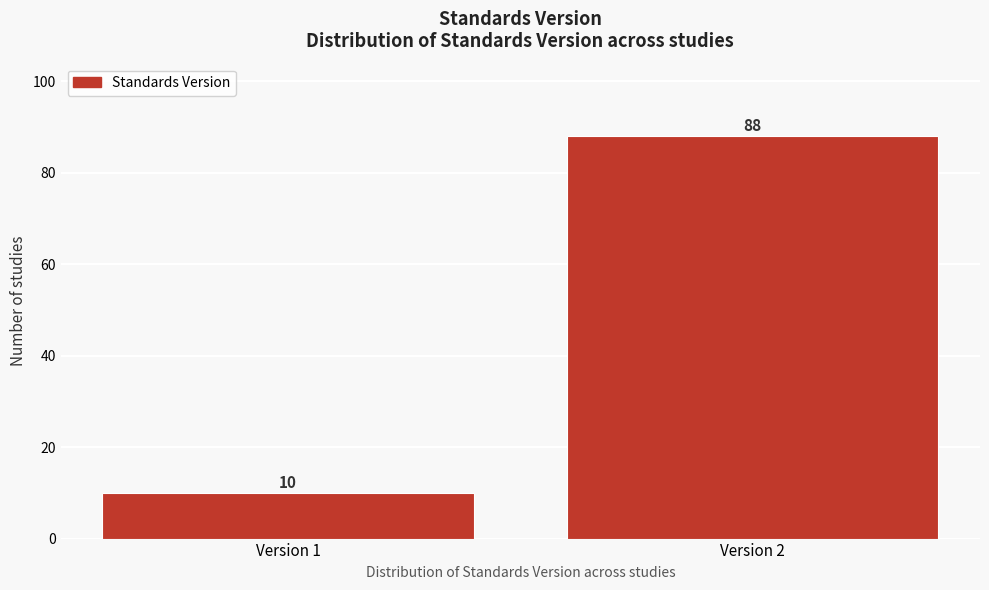

Reading right to left, transcribe all the data shown in this chart.

Version 2=88	Version 1=10